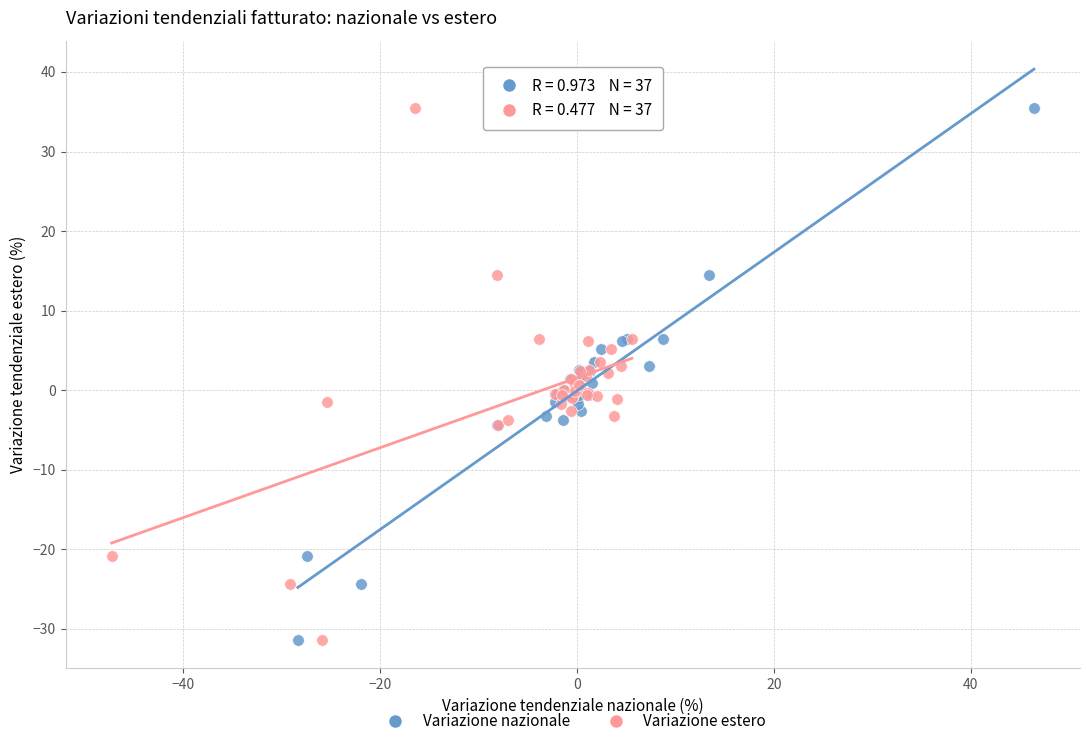

What are all the series names shown in the legend?

Variazione nazionale, Variazione estero